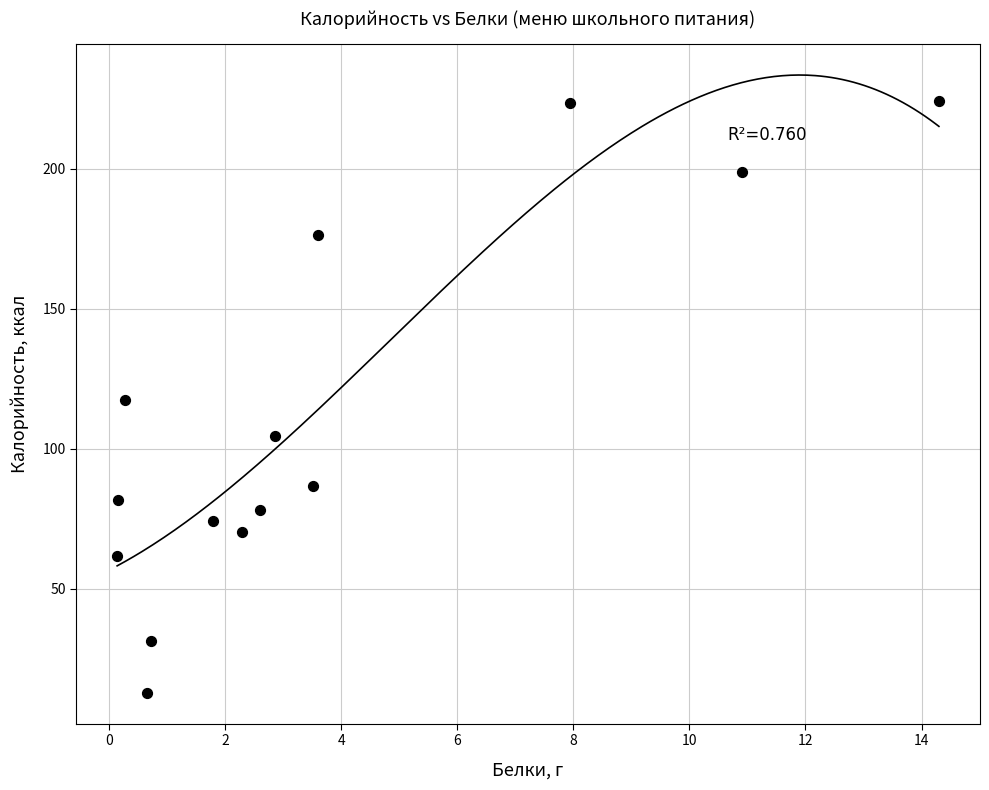

What is the range of Y values (max minus min)?

211.5